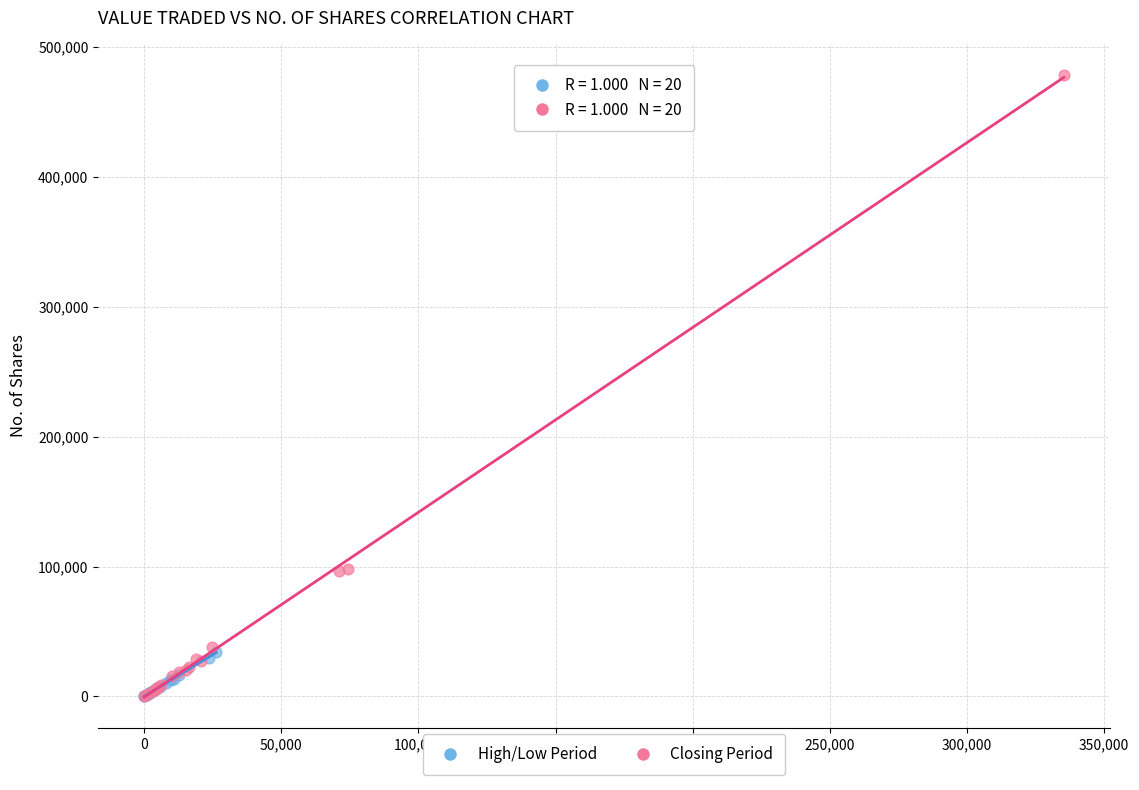

Which series has the largest Y range (max minus min)?

Closing Period